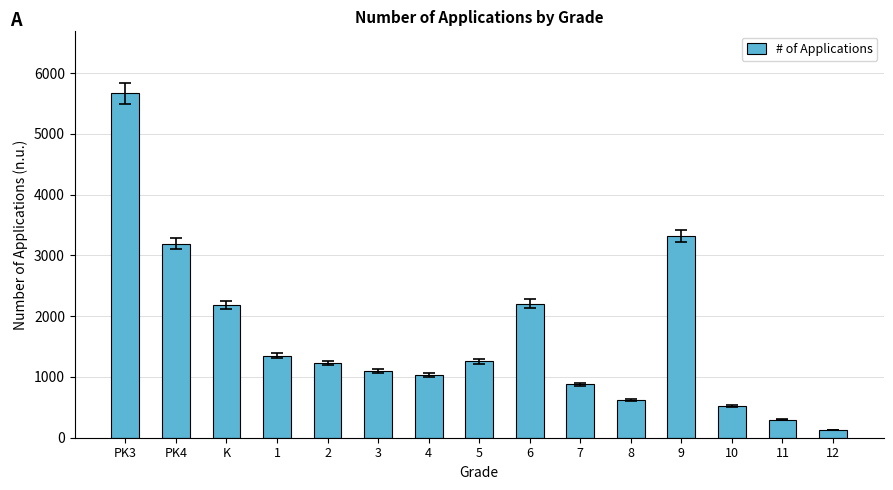

Where is the data nearest to the value 2900?

PK4